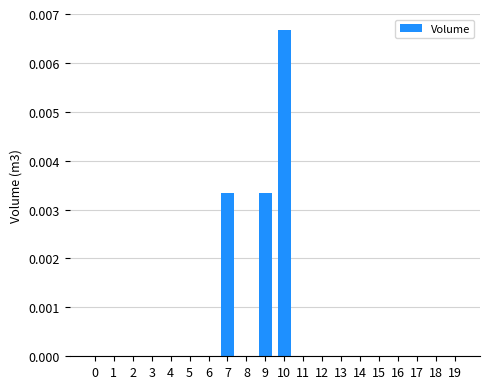

Is it true that the value at 5 is 0.0?

True